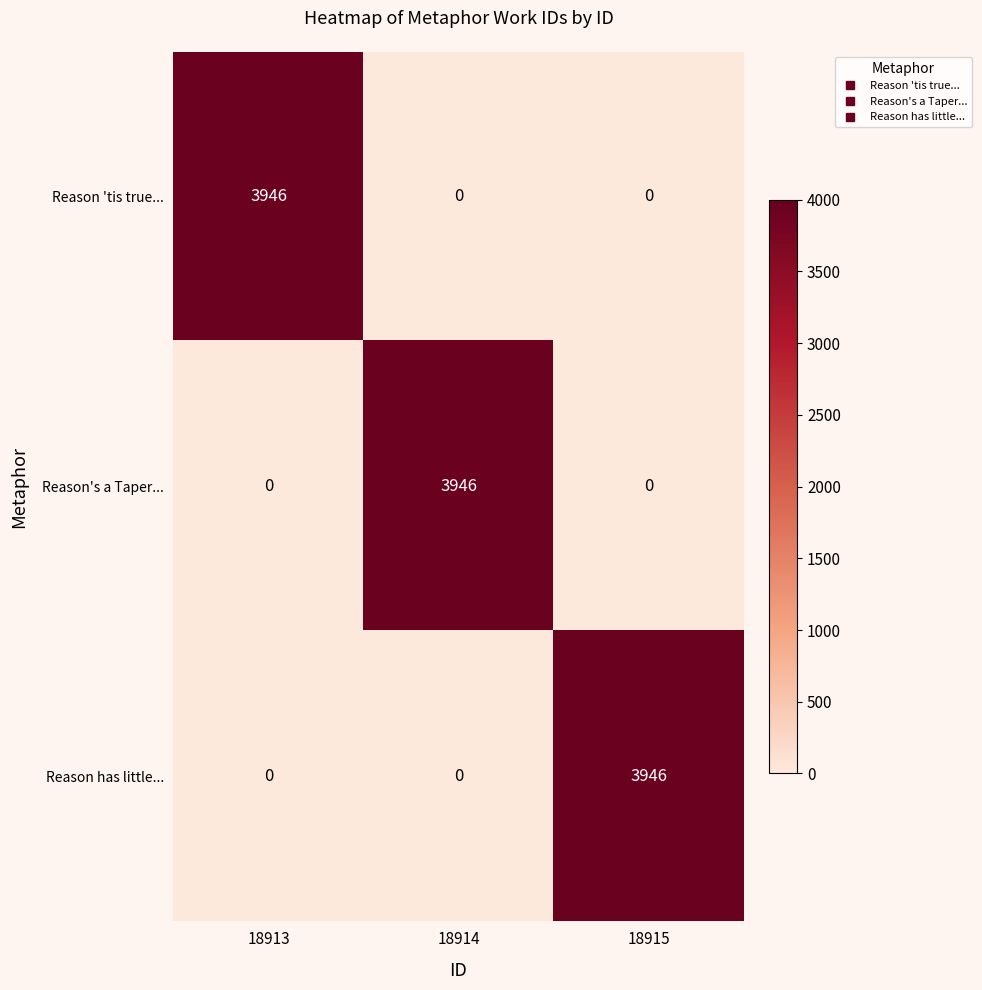

Reading left to right, transcribe all the data shown in this chart.

Reason 'tis true...: 3946	0	0
Reason's a Taper...: 0	3946	0
Reason has little...: 0	0	3946